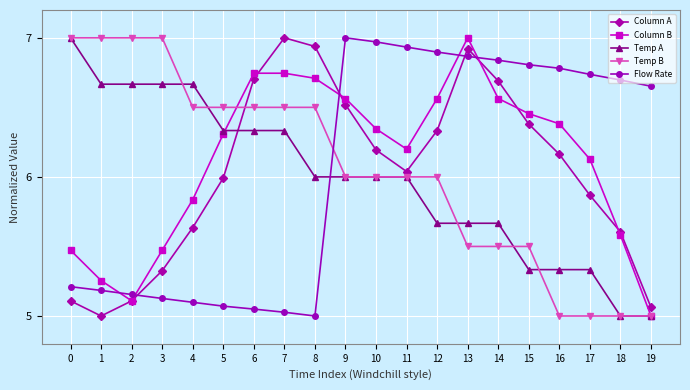

How many data points in Flow Rate are less than 6?

9